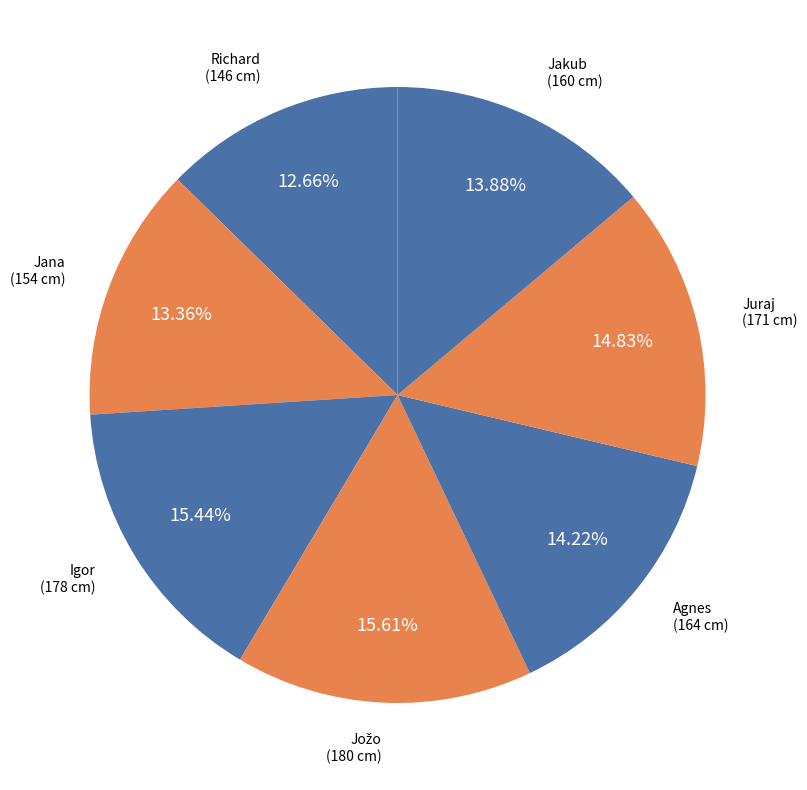

Is there a majority slice in this chart?

No